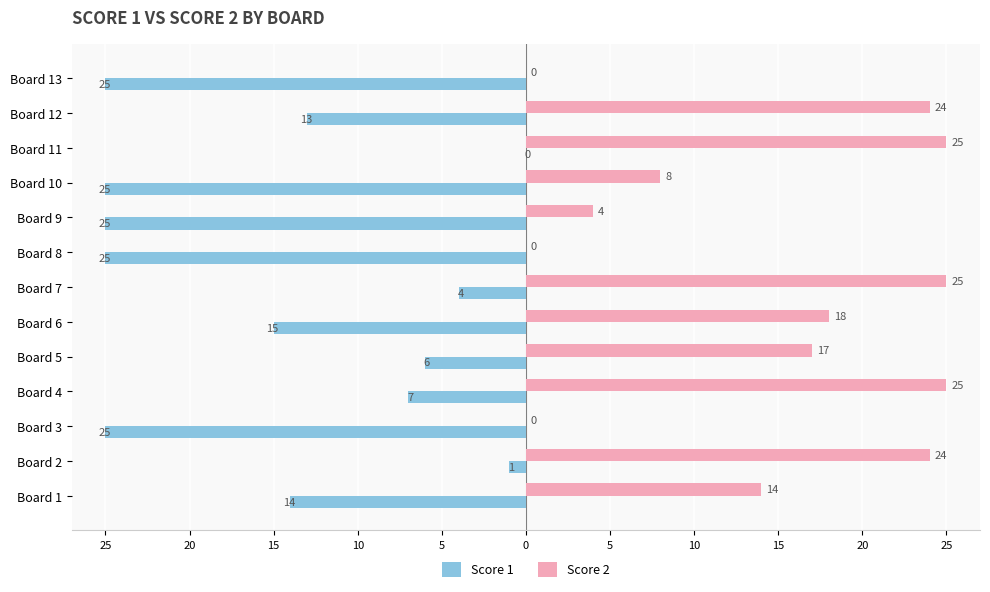

What are all the series names shown in the legend?

Score 1, Score 2